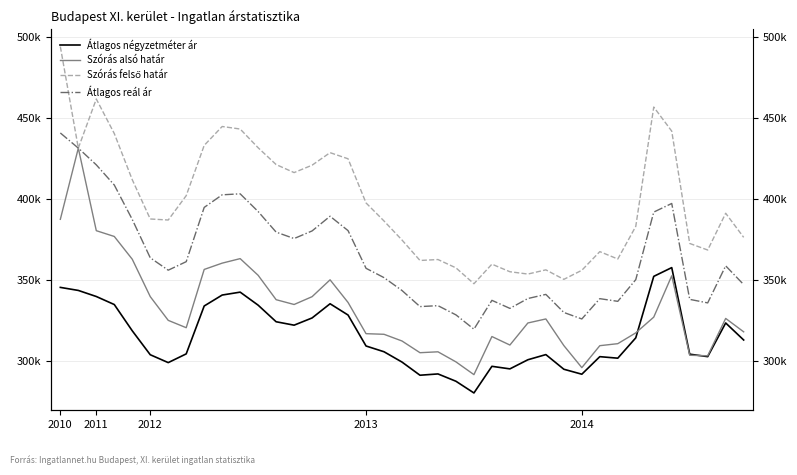

The value of Átlagos négyzetméter ár at 2011 is 343550. True or false?

True